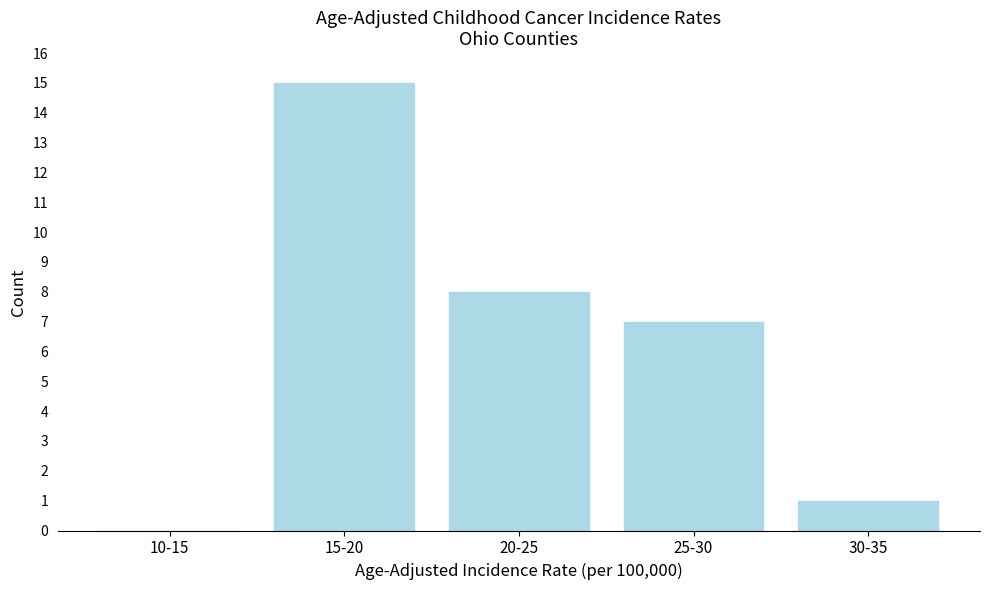

Reading right to left, what are all the values shown in this chart?

30-35=1	25-30=7	20-25=8	15-20=15	10-15=0